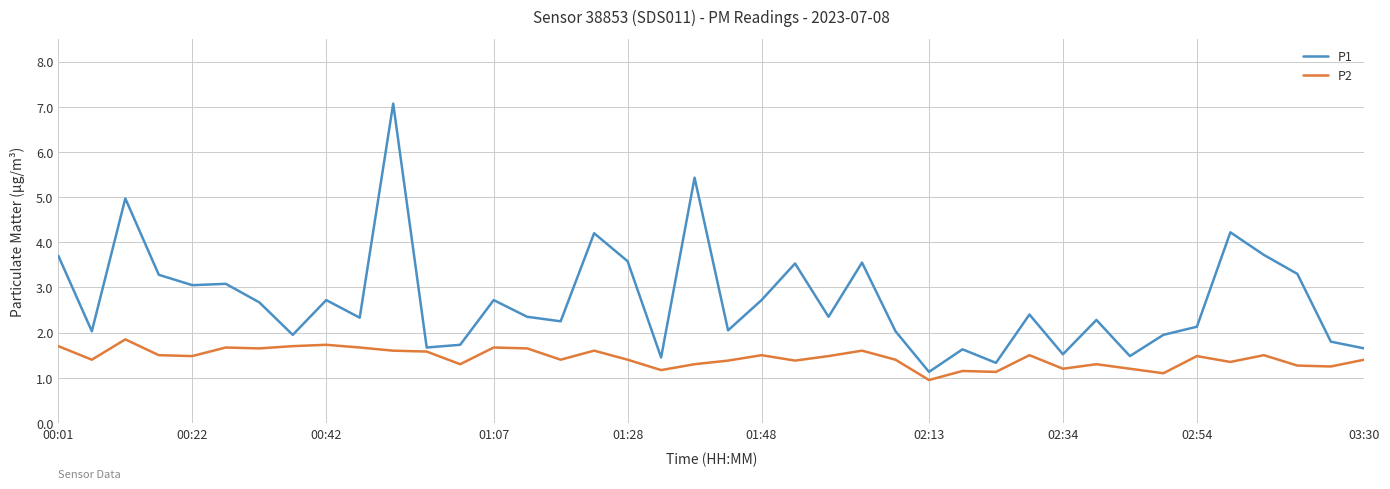

True or false: P1 and P2 intersect in this chart.

False